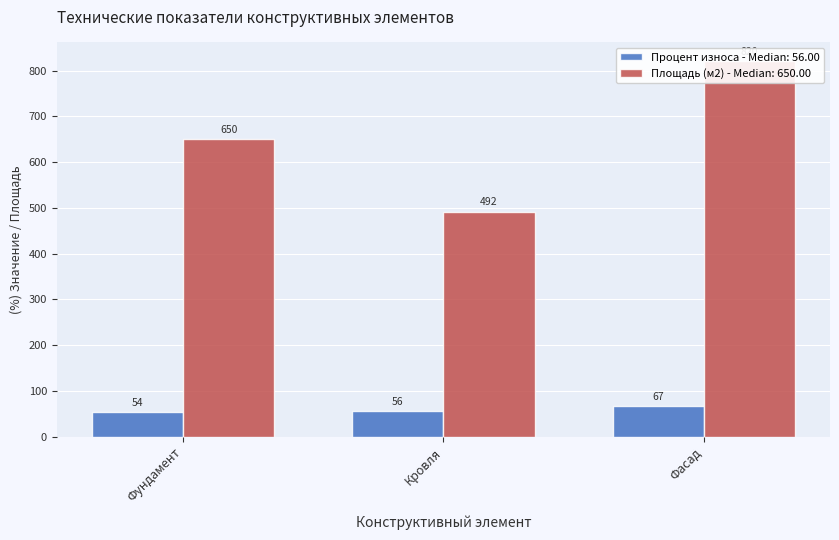

Reading right to left, what are all the values shown in this chart?

Процент износа: 67.0	56.0	54.0
Площадь (м2): 820.5	492.0	650.0